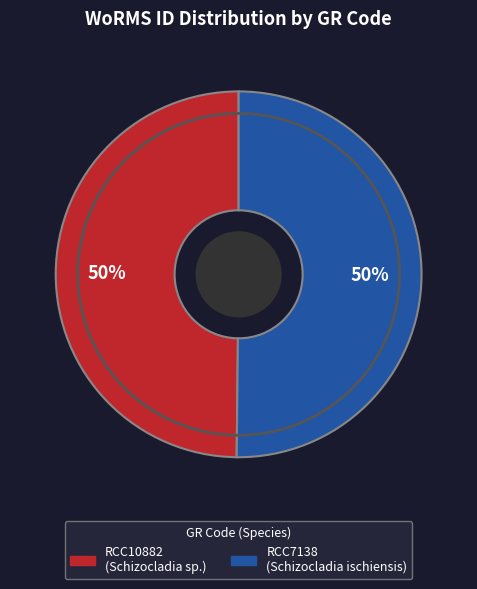

Do RCC10882 and RCC7138 together represent more than half of the pie?

Yes